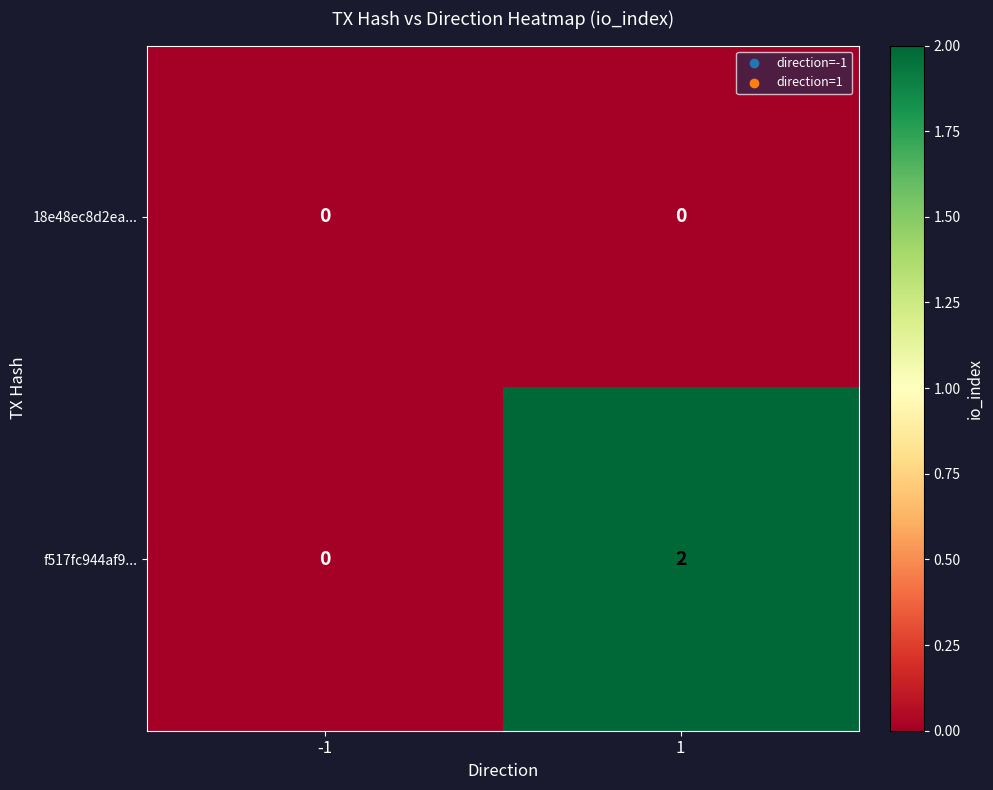

The f517fc944af9... series shows 1 at -1. True or false?

False